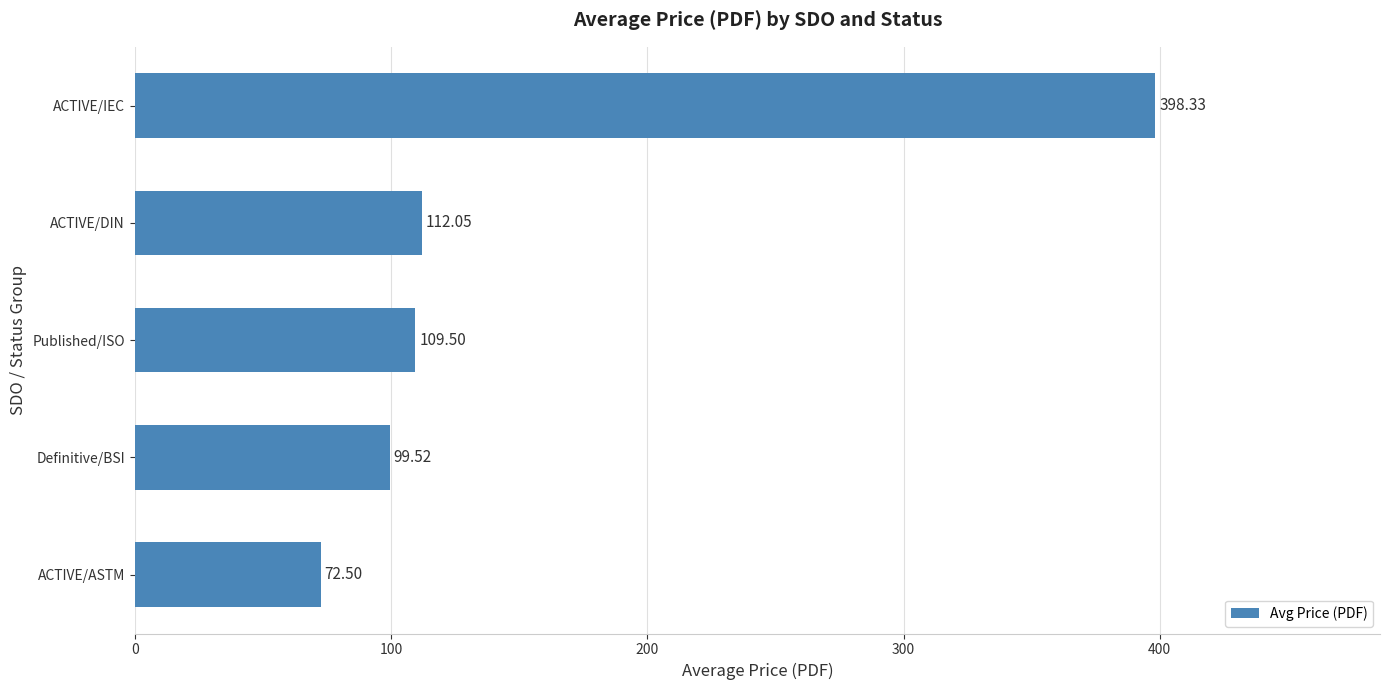

What is the sum of the values at ACTIVE/ASTM and ACTIVE/IEC?

470.8